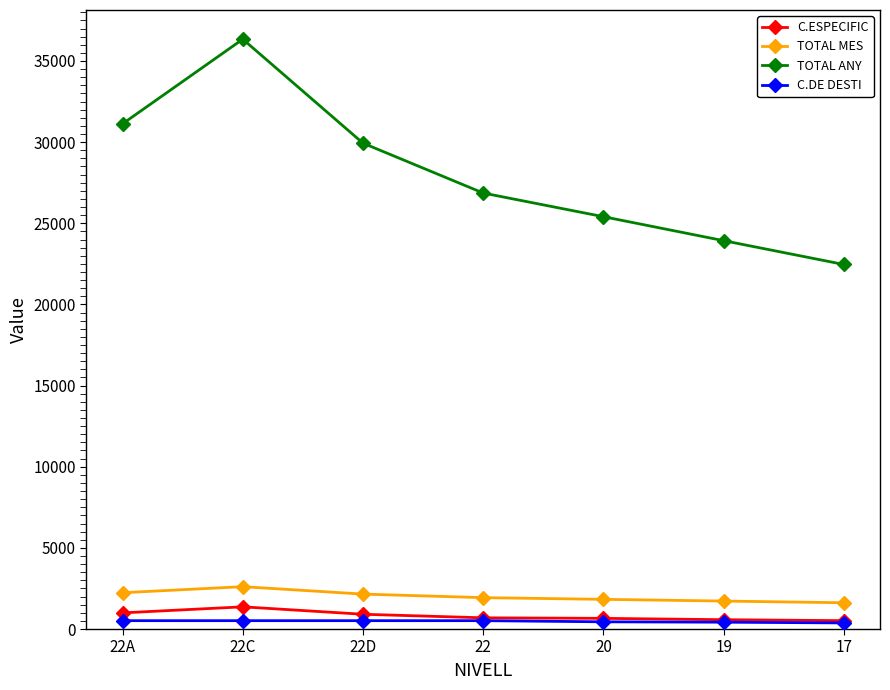

What is the lowest value of the TOTAL ANY series?

22460.4